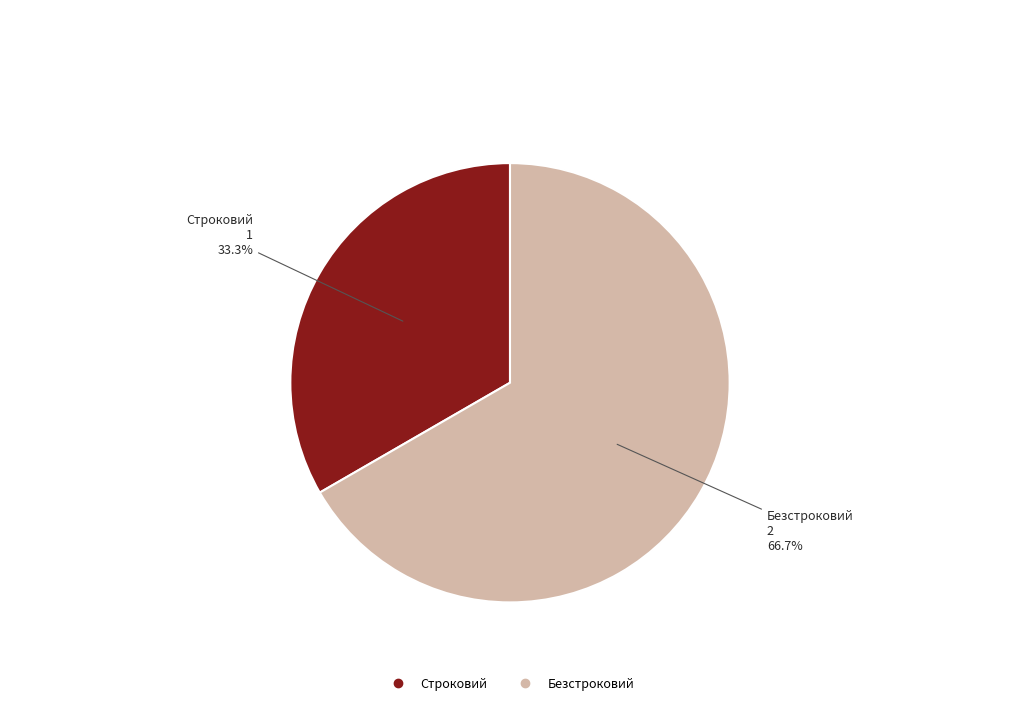

What is the largest slice in the pie chart?

Безстроковий